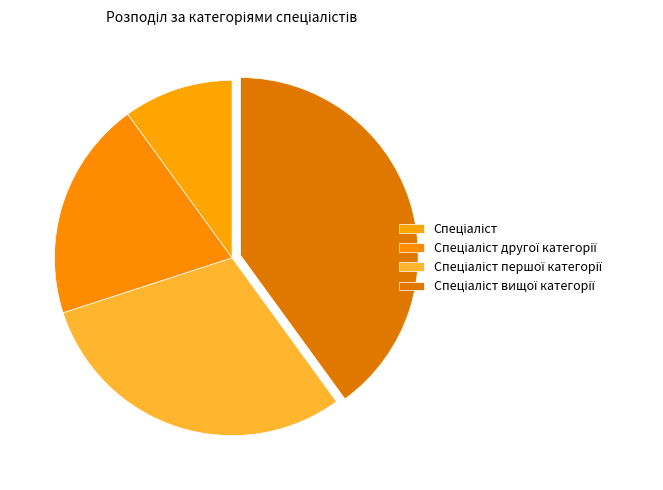

Rank the categories by value from highest to lowest.

Спеціаліст вищої категорії, Спеціаліст першої категорії, Спеціаліст другої категорії, Спеціаліст